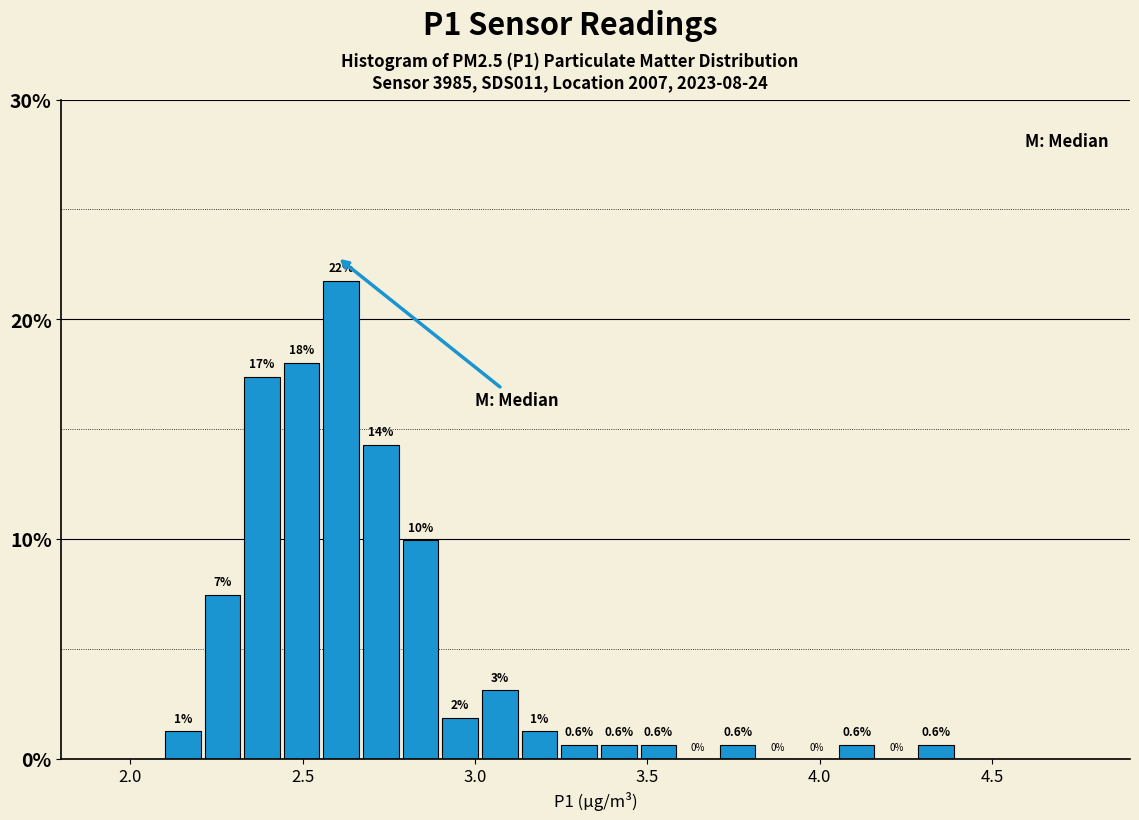

Around what value on the x-axis is the tallest bar? Give the approximate position of its centre, as read against the axis.

2.60